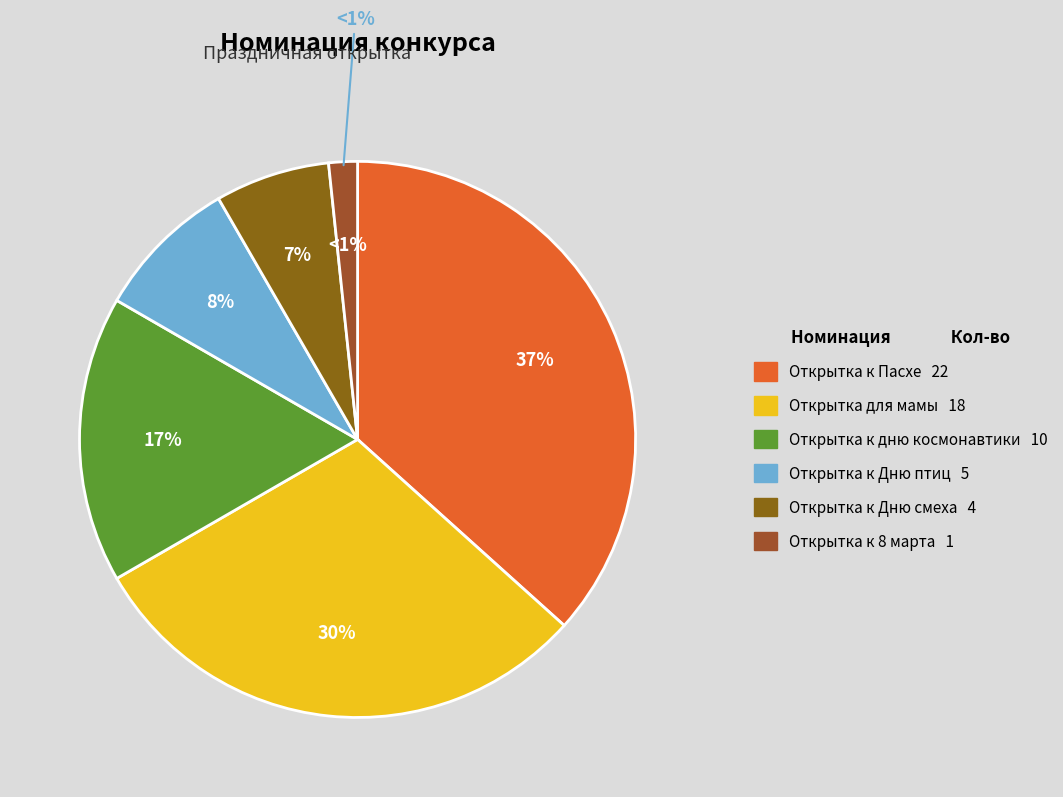

What percentage is the Открытка к Пасхе slice, to the nearest percent?

37%